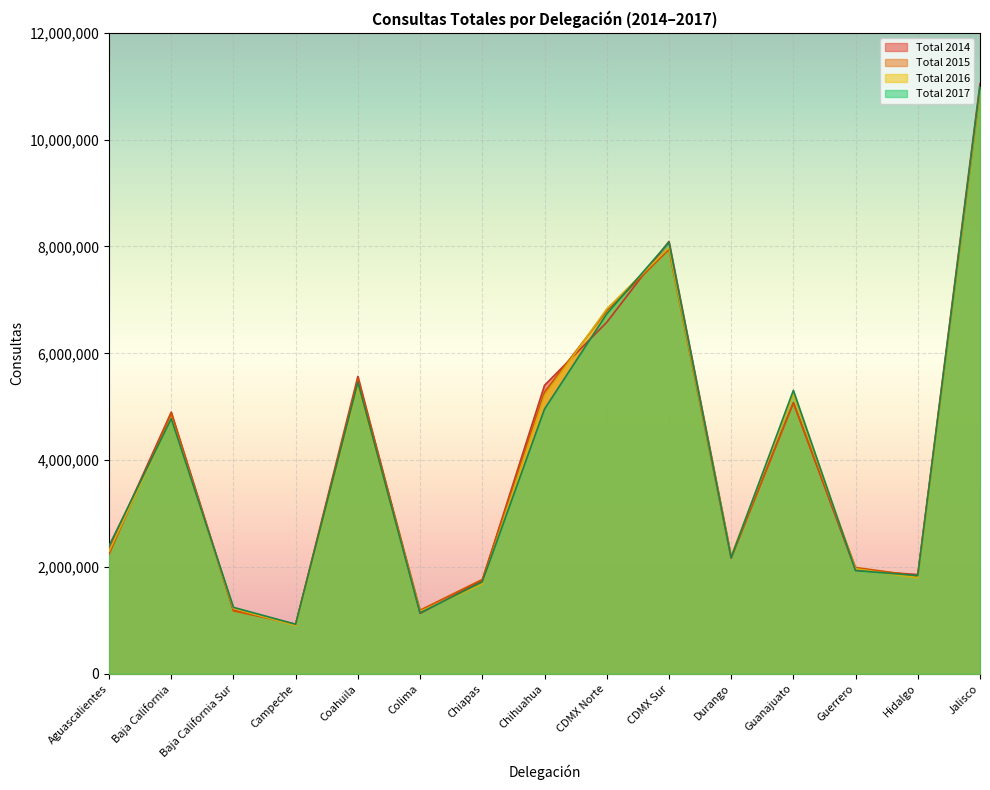

What is the sum of all Total 2015 values?

59656254